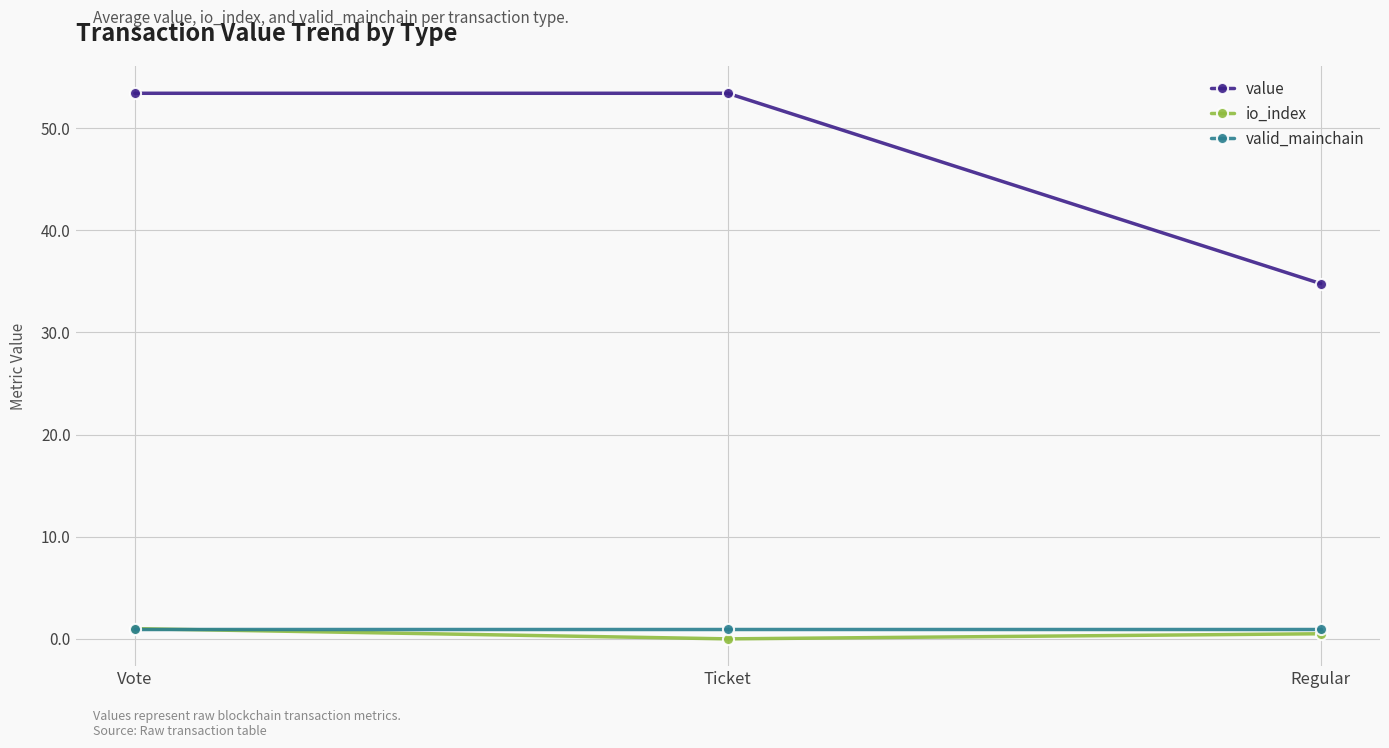

What is the approximate value of io_index at Regular?

0.5